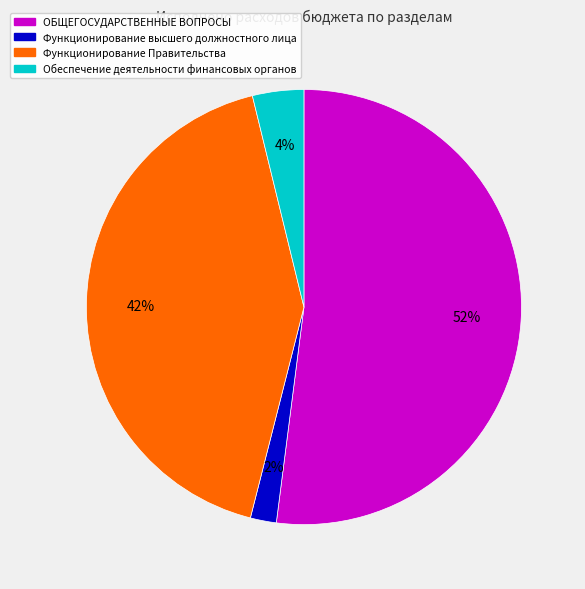

Is the sum of Функционирование высшего должностного лица and ОБЩЕГОСУДАРСТВЕННЫЕ ВОПРОСЫ greater than half?

Yes